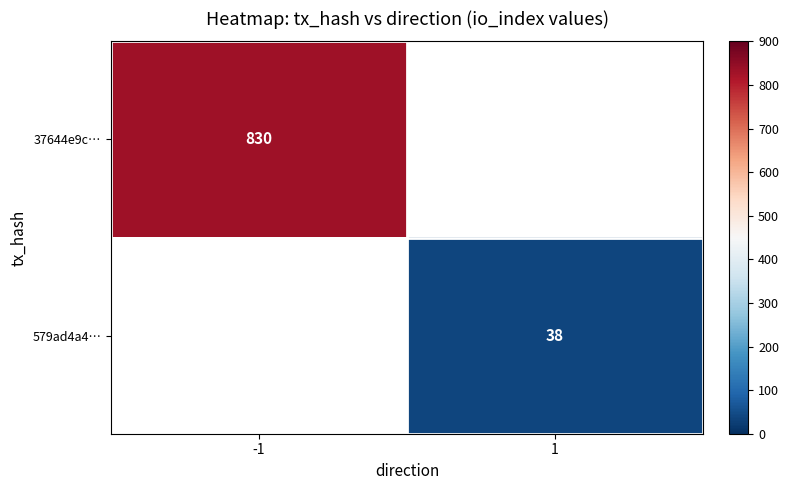

The value of 37644e9c… at -1 is 830. True or false?

True